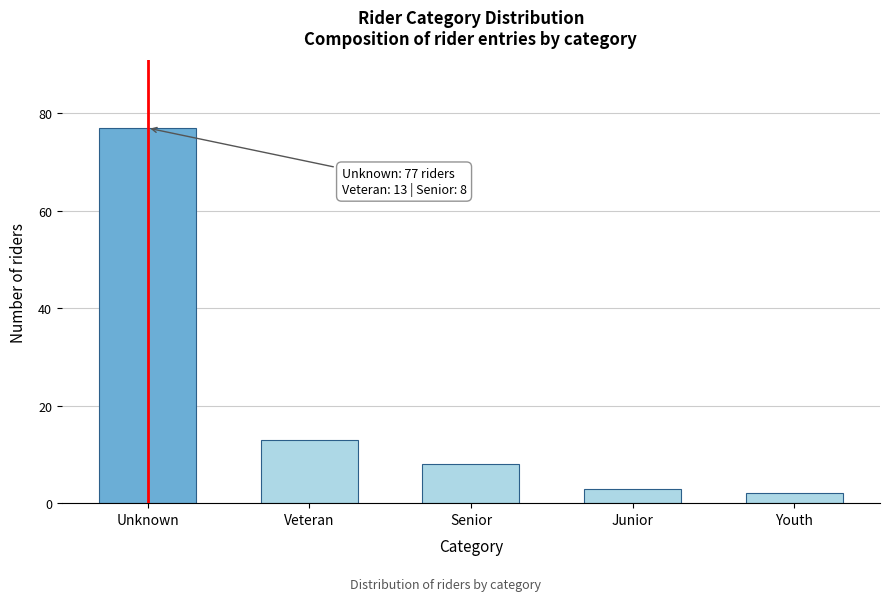

Reading left to right, list all the values displayed in this chart.

77	13	8	3	2